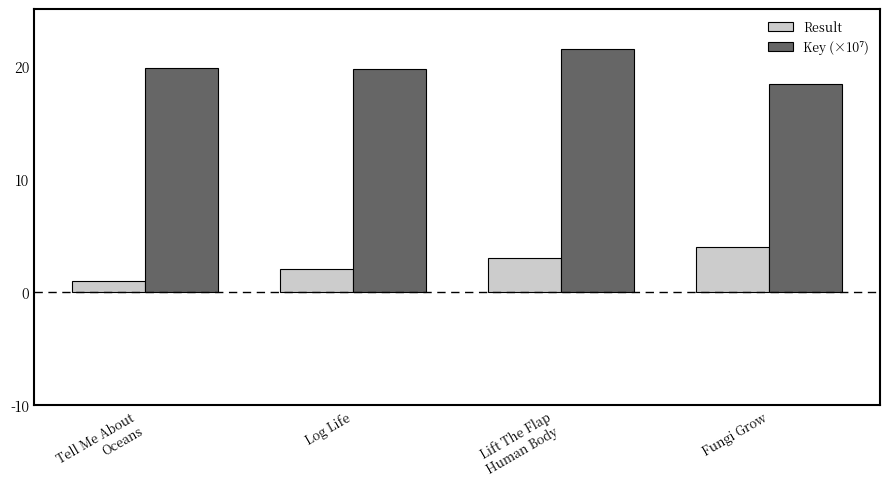

What is the lowest value of the Result series?

1.0